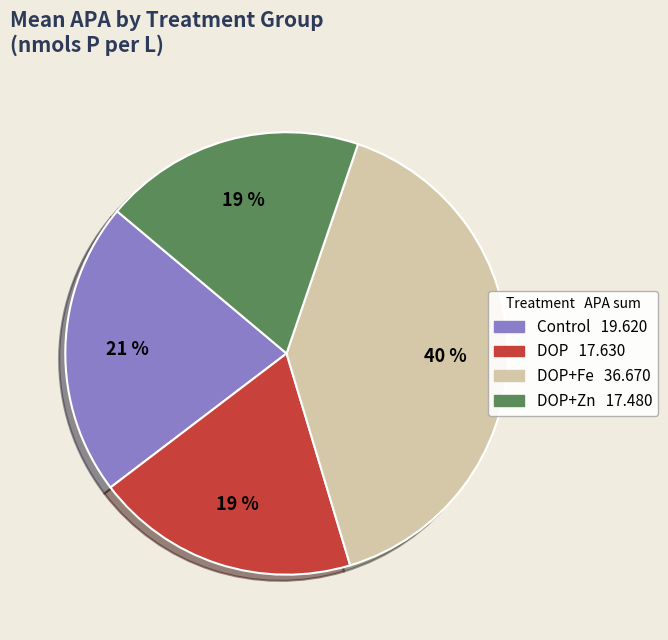

To the nearest percent, what is the difference between the largest and smallest slice percentages?

21%